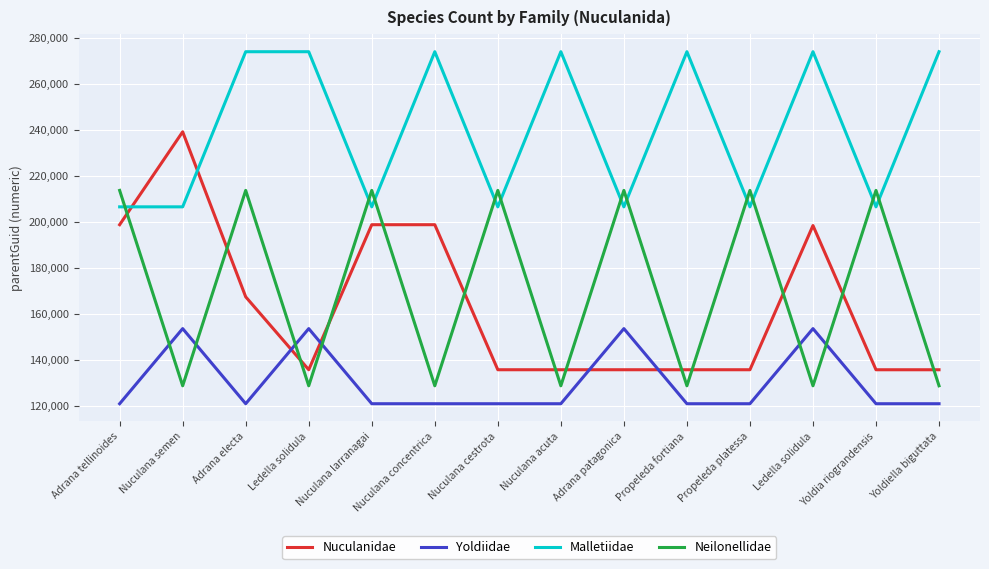

Where is the first local maximum for Neilonellidae?

Adrana electa